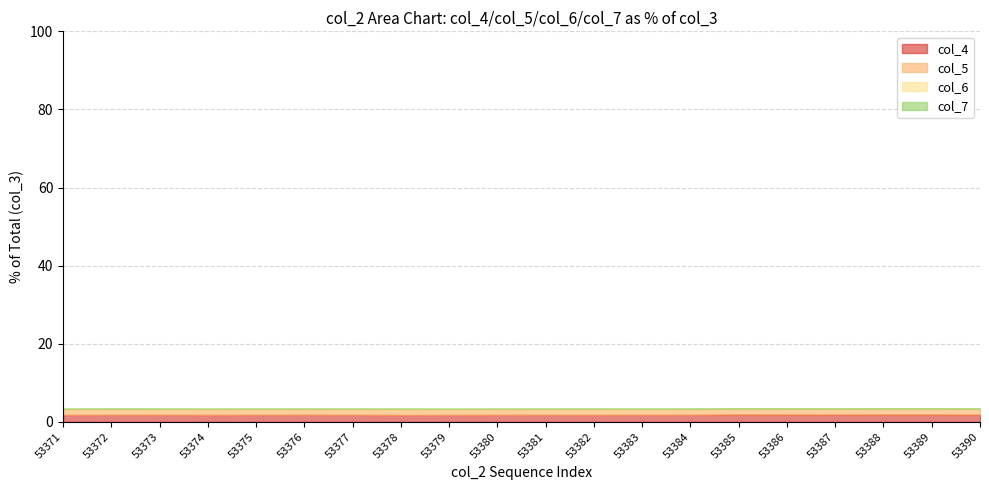

What is the sum of all col_7 values?

2136